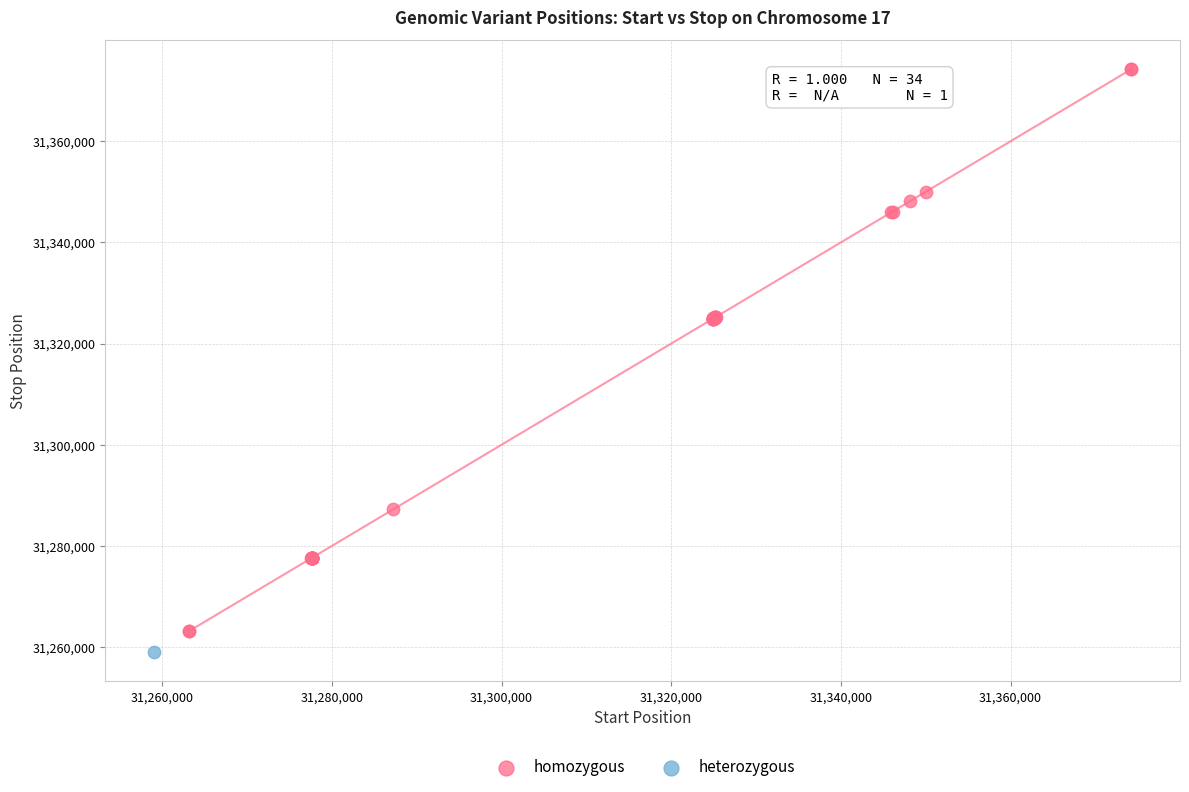

What are all the series names shown in the legend?

homozygous, heterozygous